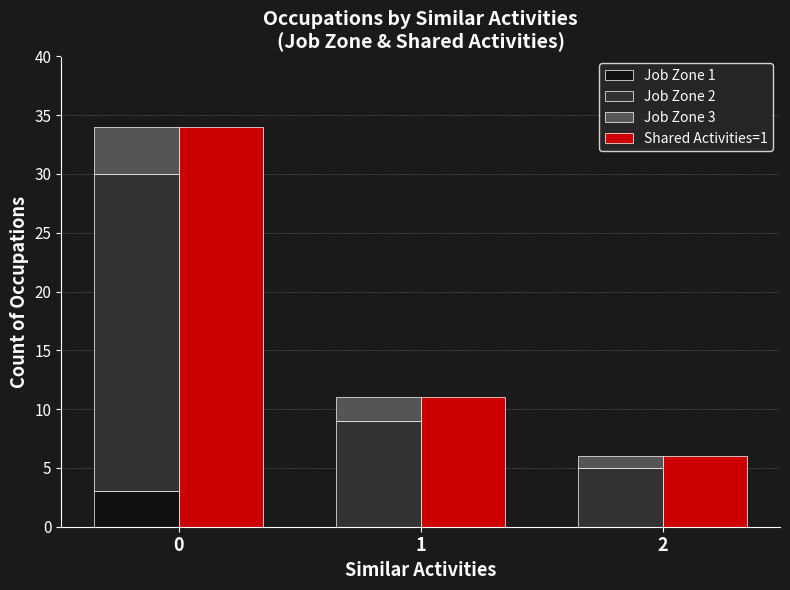

Count the Job Zone 1 values in the range 0 to 3.

3